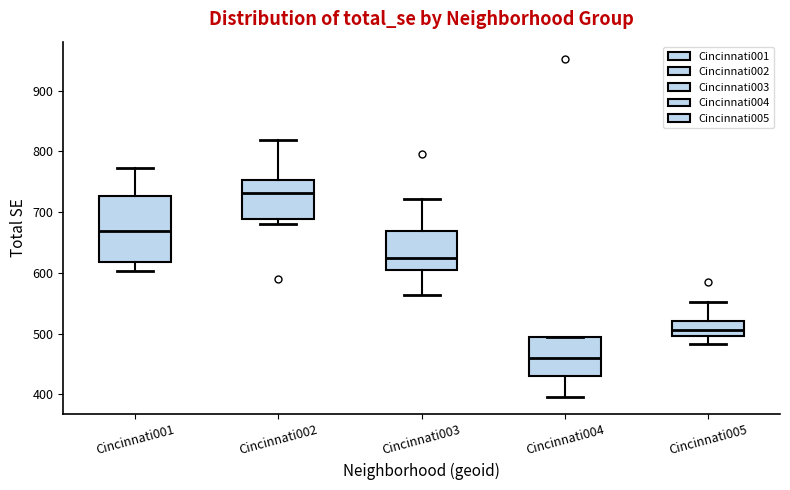

Which box is the tallest, from its lower edge to its upper edge?

Cincinnati001